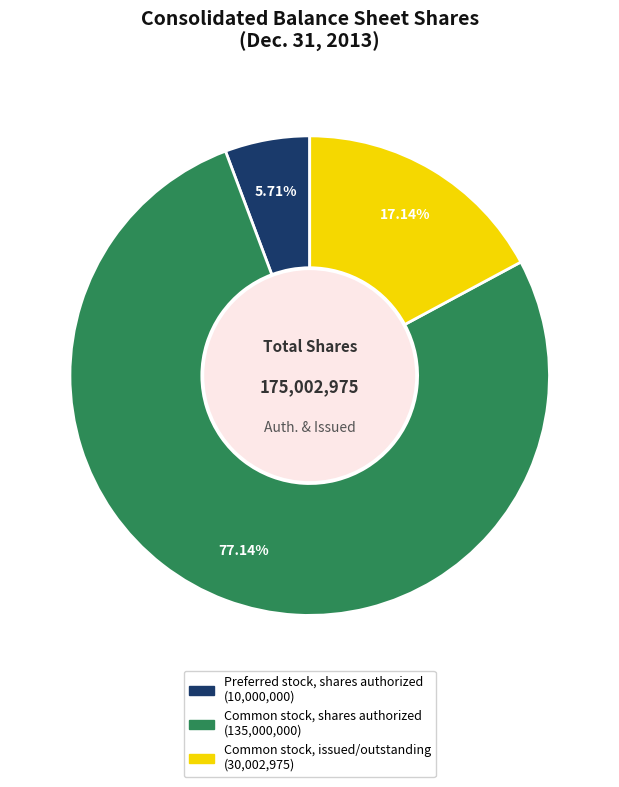

What percentage do Preferred stock, shares authorized and Common stock, issued/outstanding together represent?

22.9%